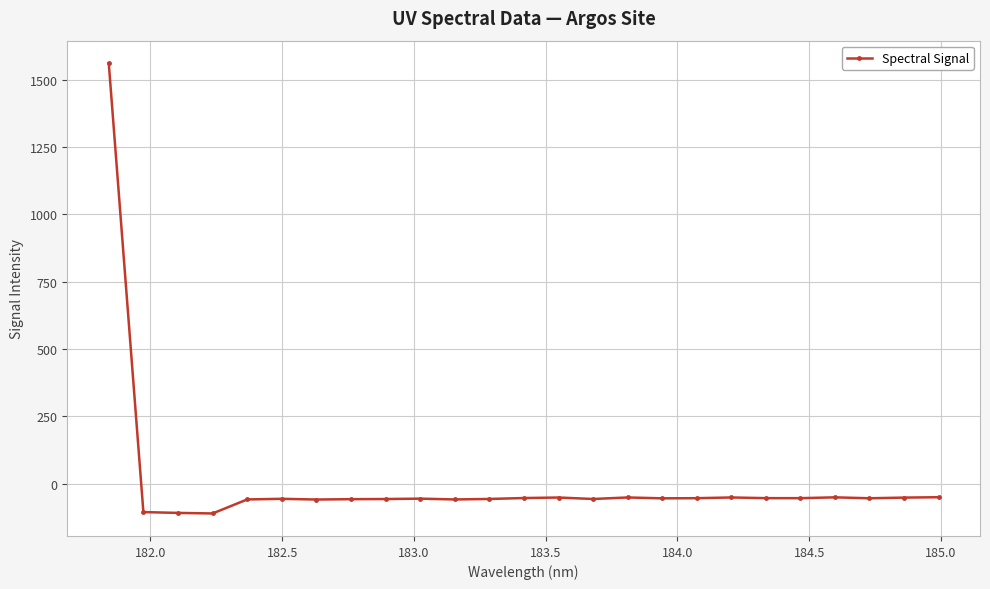

What is the value of the 3rd point from the left?

-107.9